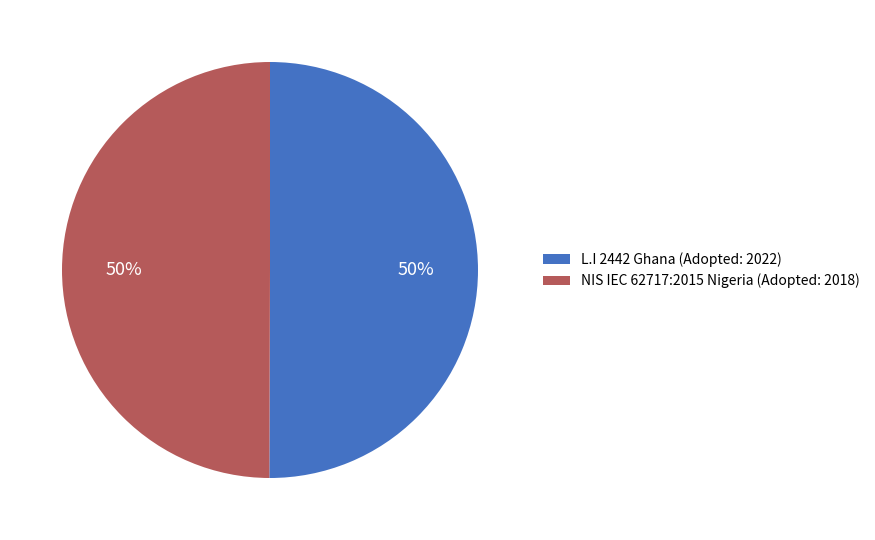

How many segments does this pie chart have?

2